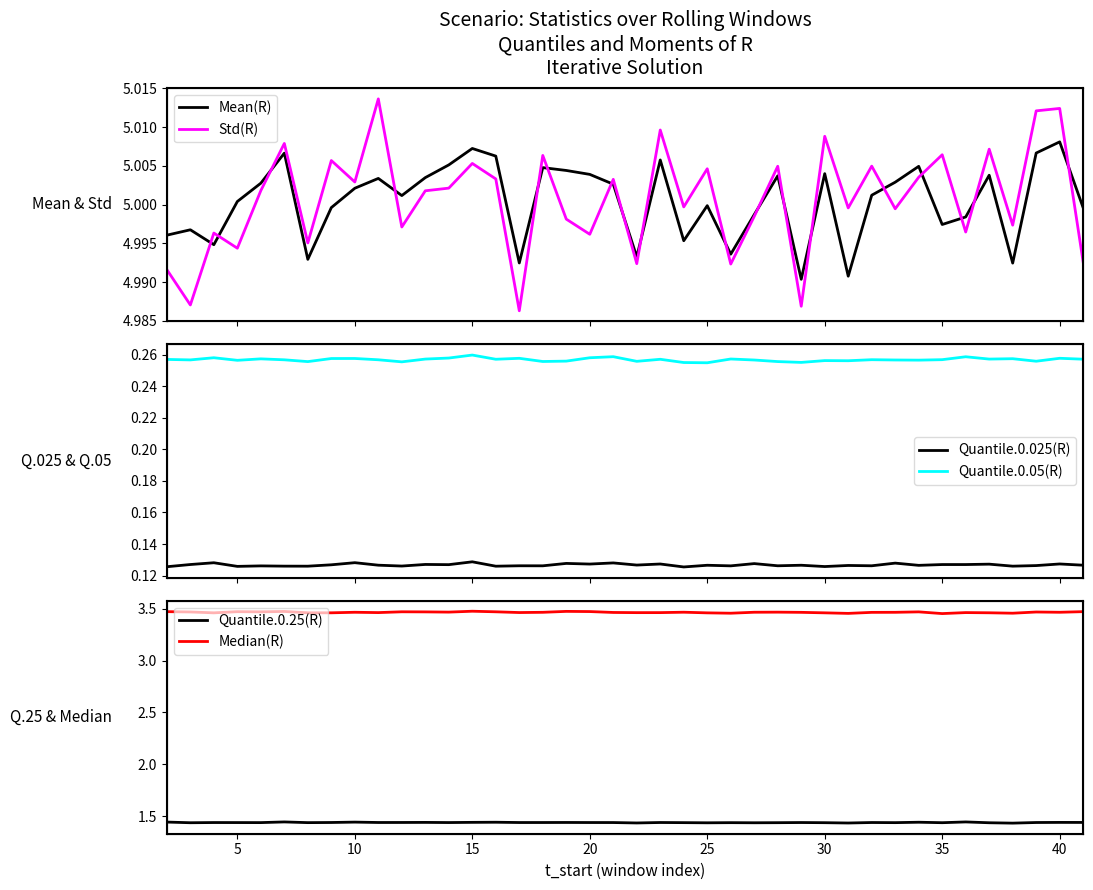

Reading left to right, extract all data points from this chart.

Mean(R): 5.0	5.0	5.0	5.0	5.0	5.0	5.0	5.0	5.0	5.0	5.0	5.0	5.0	5.0	5.0	5.0	5.0	5.0	5.0	5.0	5.0	5.0	5.0	5.0	5.0	5.0	5.0	5.0	5.0	5.0	5.0	5.0	5.0	5.0	5.0	5.0	5.0	5.0	5.0	5.0
Std(R): 5.0	5.0	5.0	5.0	5.0	5.0	5.0	5.0	5.0	5.0	5.0	5.0	5.0	5.0	5.0	5.0	5.0	5.0	5.0	5.0	5.0	5.0	5.0	5.0	5.0	5.0	5.0	5.0	5.0	5.0	5.0	5.0	5.0	5.0	5.0	5.0	5.0	5.0	5.0	5.0
Quantile.0.025(R): 0.1	0.1	0.1	0.1	0.1	0.1	0.1	0.1	0.1	0.1	0.1	0.1	0.1	0.1	0.1	0.1	0.1	0.1	0.1	0.1	0.1	0.1	0.1	0.1	0.1	0.1	0.1	0.1	0.1	0.1	0.1	0.1	0.1	0.1	0.1	0.1	0.1	0.1	0.1	0.1
Quantile.0.05(R): 0.3	0.3	0.3	0.3	0.3	0.3	0.3	0.3	0.3	0.3	0.3	0.3	0.3	0.3	0.3	0.3	0.3	0.3	0.3	0.3	0.3	0.3	0.3	0.3	0.3	0.3	0.3	0.3	0.3	0.3	0.3	0.3	0.3	0.3	0.3	0.3	0.3	0.3	0.3	0.3
Quantile.0.25(R): 1.4	1.4	1.4	1.4	1.4	1.4	1.4	1.4	1.4	1.4	1.4	1.4	1.4	1.4	1.4	1.4	1.4	1.4	1.4	1.4	1.4	1.4	1.4	1.4	1.4	1.4	1.4	1.4	1.4	1.4	1.4	1.4	1.4	1.4	1.4	1.4	1.4	1.4	1.4	1.4
Median(R): 3.5	3.5	3.5	3.5	3.5	3.5	3.5	3.5	3.5	3.5	3.5	3.5	3.5	3.5	3.5	3.5	3.5	3.5	3.5	3.5	3.5	3.5	3.5	3.5	3.5	3.5	3.5	3.5	3.5	3.5	3.5	3.5	3.5	3.5	3.5	3.5	3.5	3.5	3.5	3.5